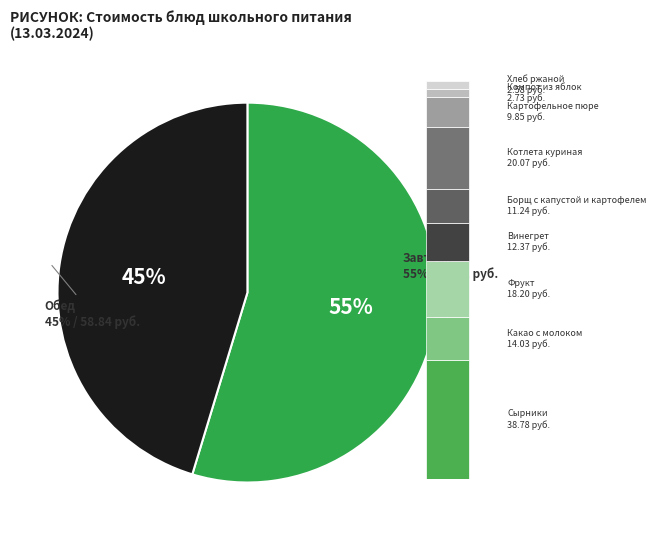

To the nearest percent, what percentage of the pie is Сырники?

30%